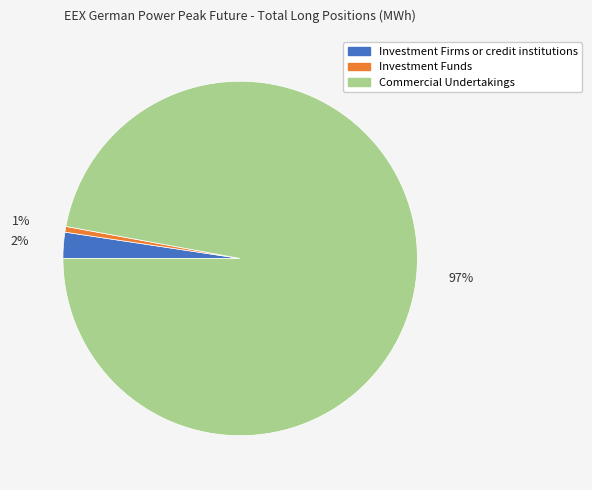

What is the largest slice in the pie chart?

Commercial Undertakings